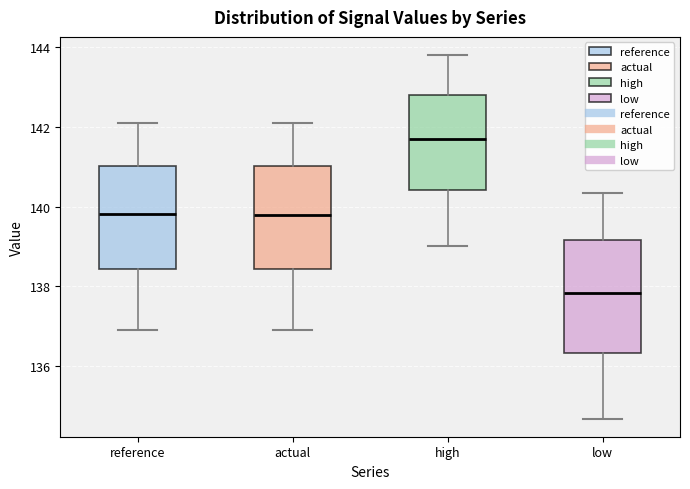

Which box's median line is the highest?

high